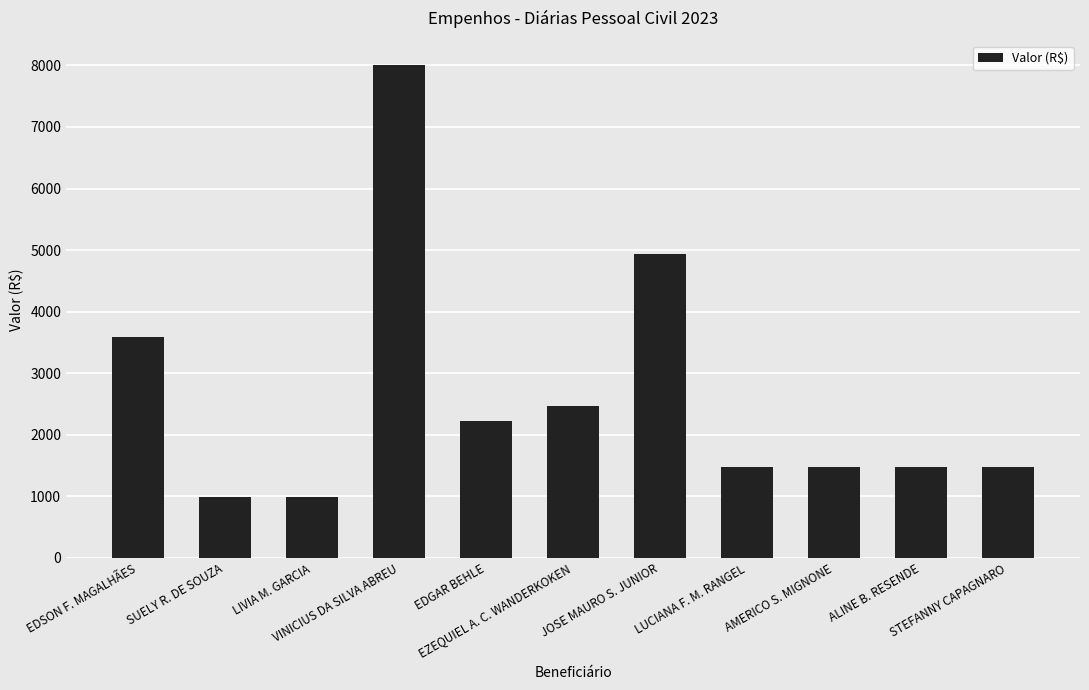

What is the label of the 7th bar from the left?

JOSE MAURO S. JUNIOR